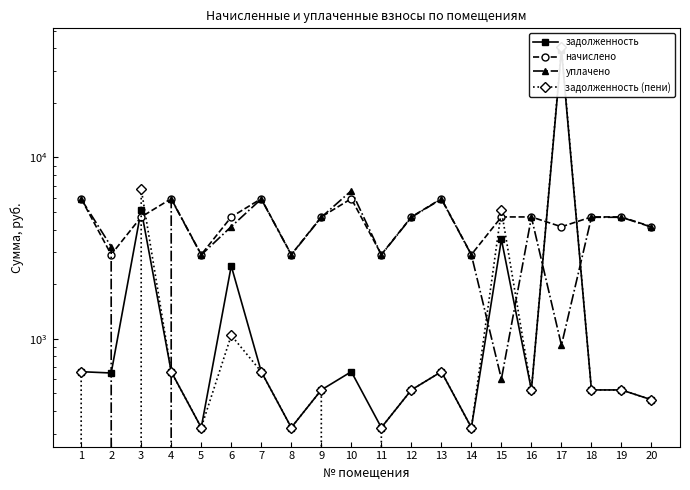

What is the difference between the highest and lowest values at 18?

4177.0